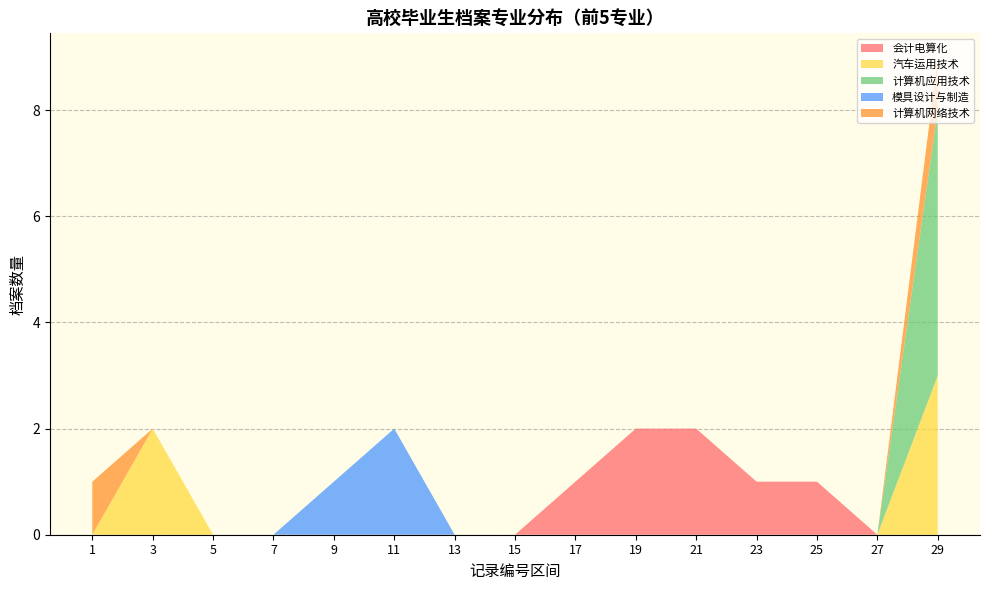

At which category is the sum across all series the highest?

29